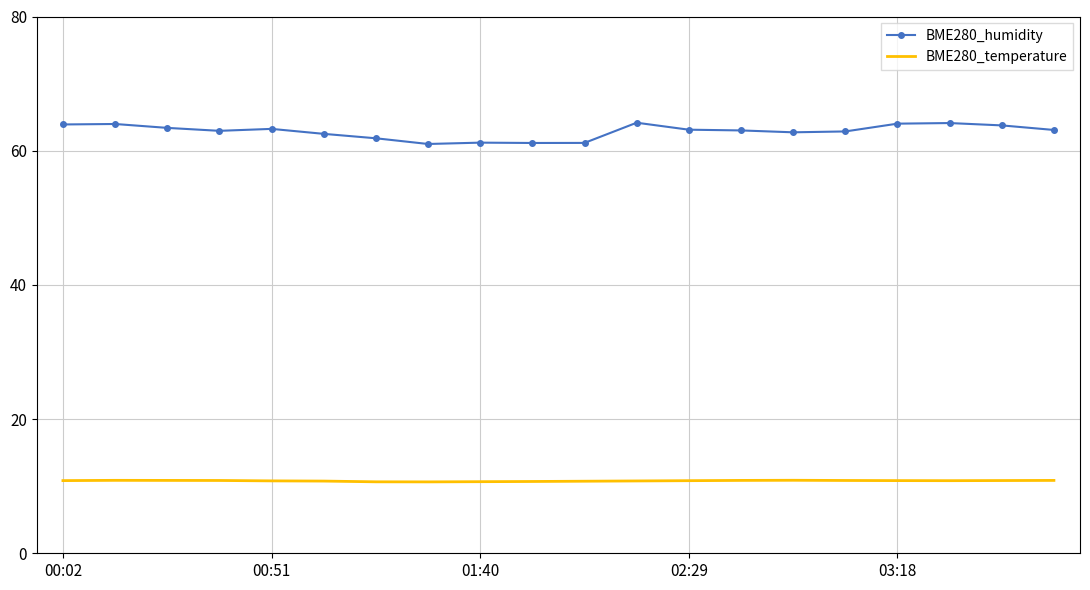

What is the difference between the second highest and second lowest values in the BME280_humidity series?

3.0